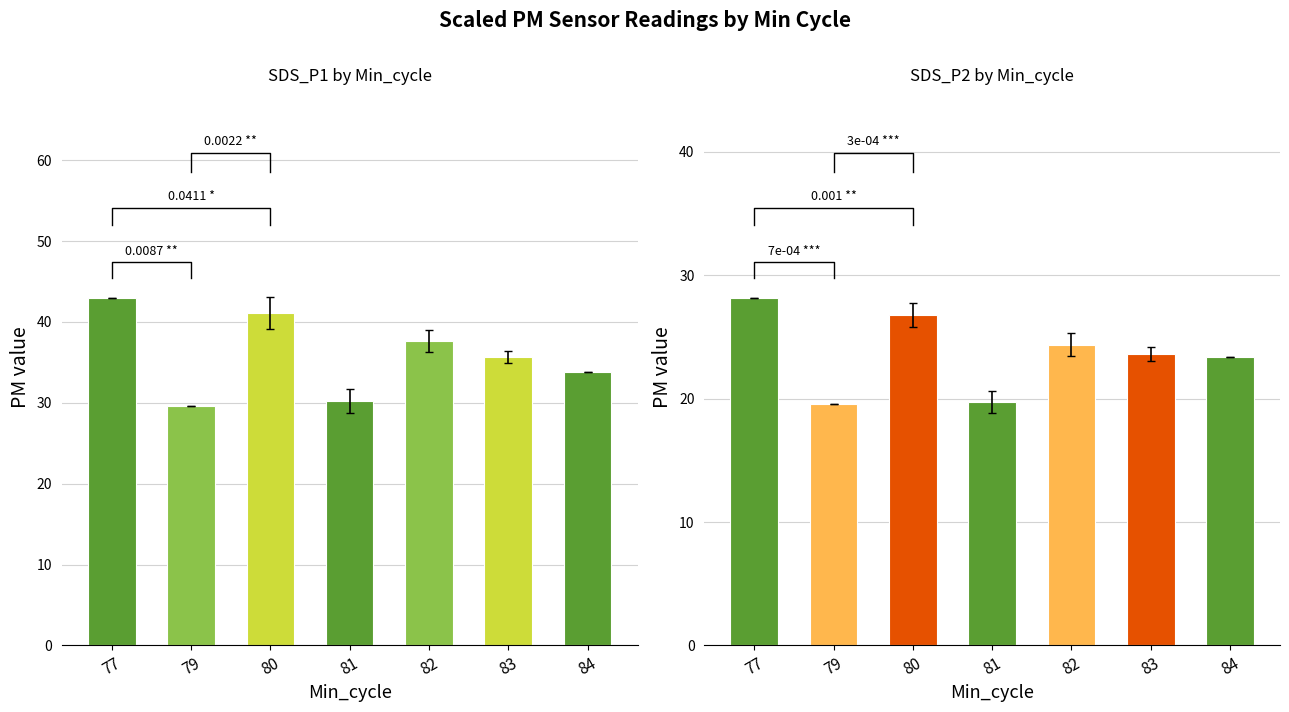

Is the value of SDS_P1 at 83 greater than the value of SDS_P2 at 84?

Yes